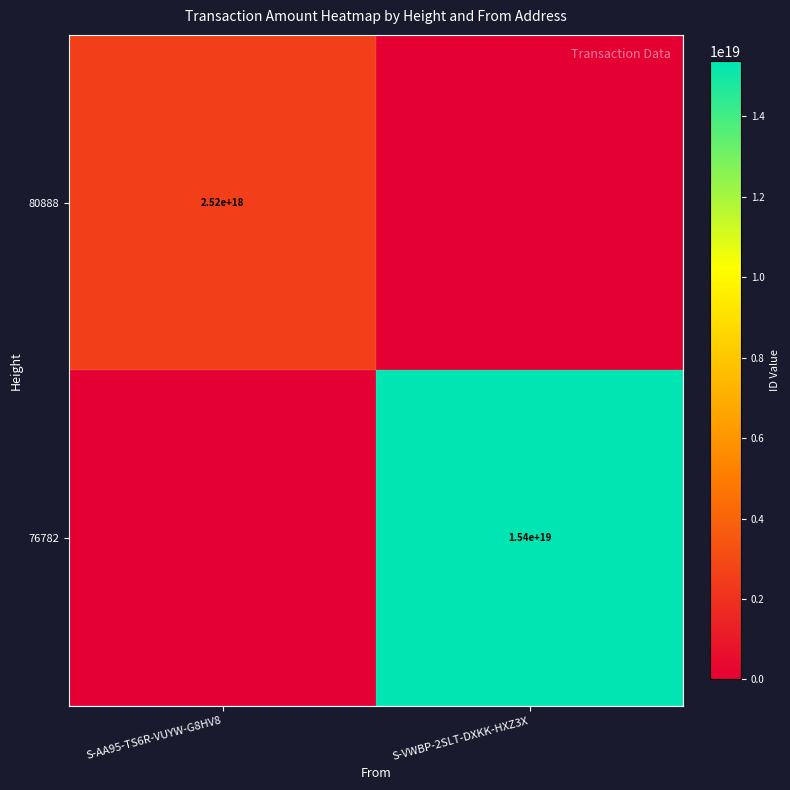

Is it true that 80888 equals 2520000000000000000 at S-AA95-TS6R-VUYW-G8HV8?

True